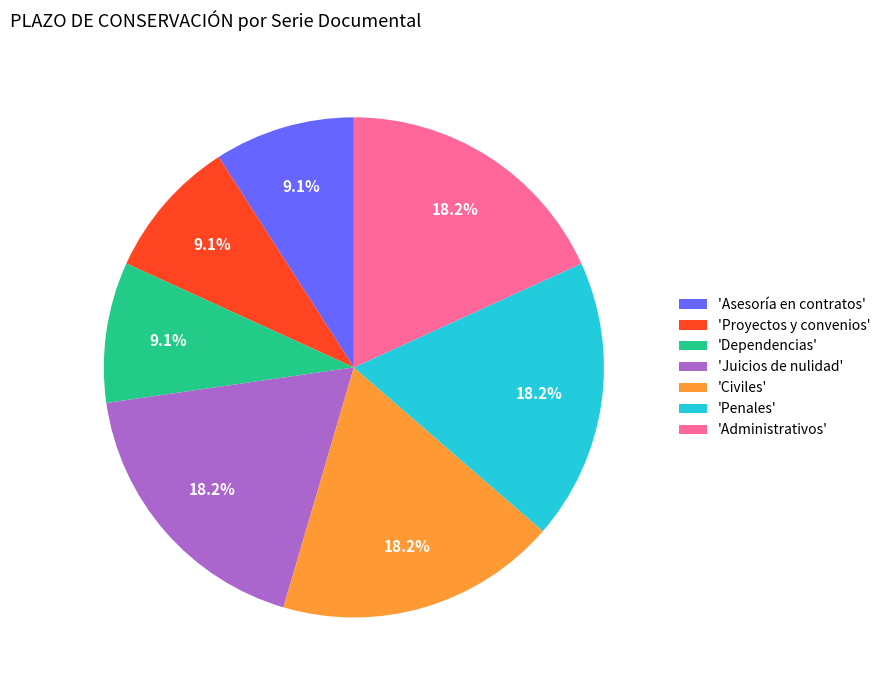

Combined, what portion of the pie is 'Juicios de nulidad' and 'Proyectos y convenios'?

27.3%